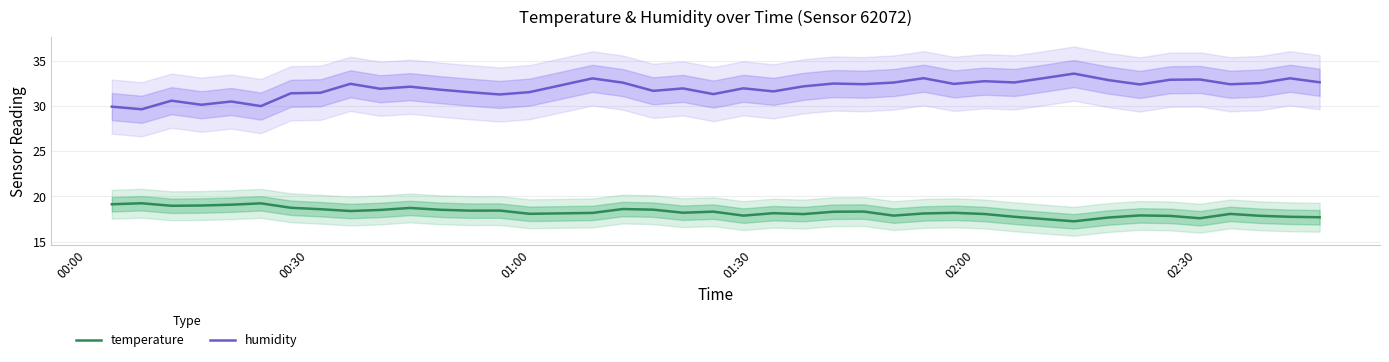

What is the difference between the maximum and second lowest values in the temperature series?

1.8